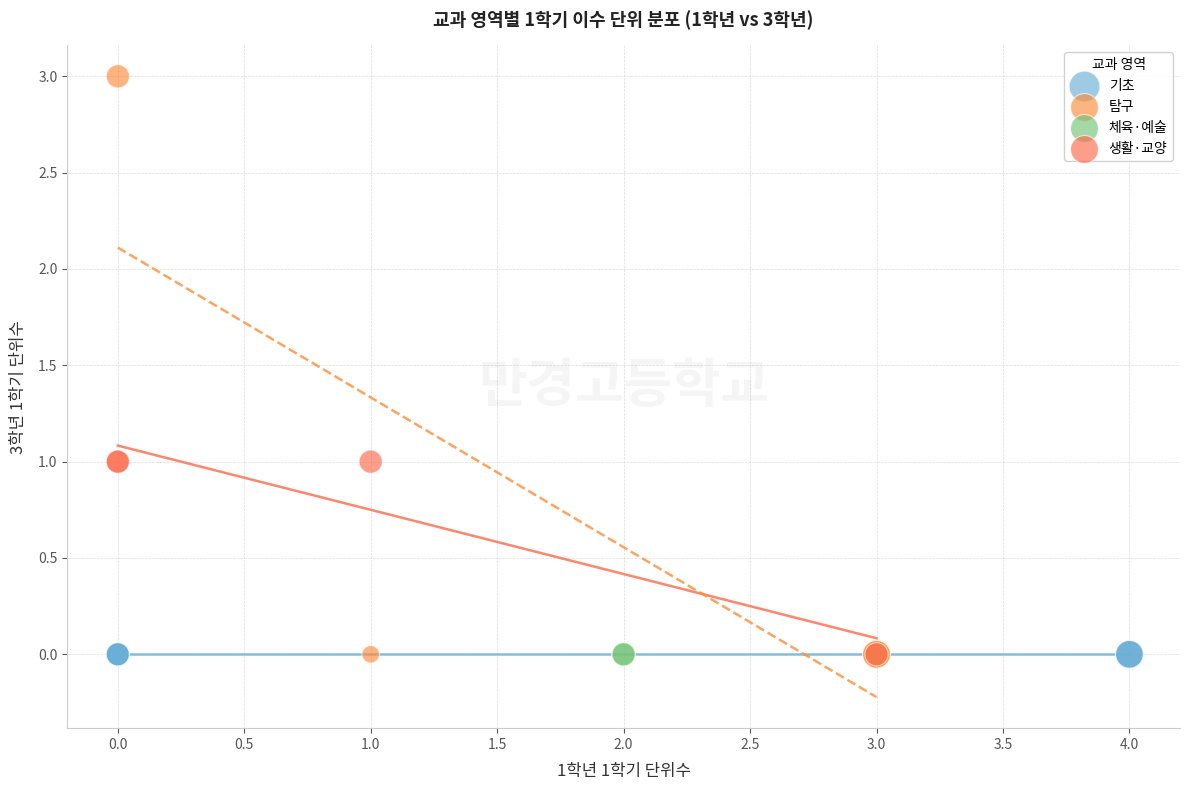

Which series contains the highest Y value?

탐구